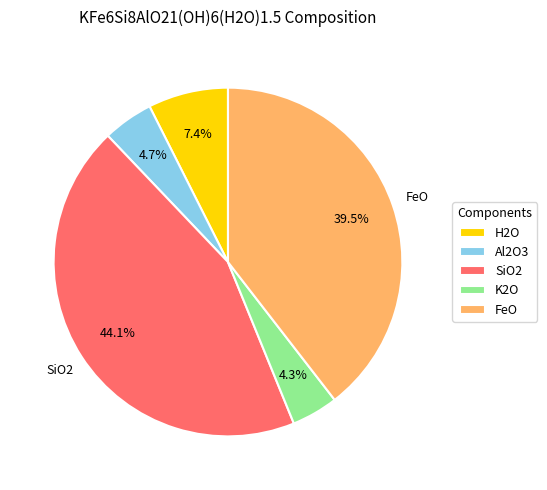

Is it true that H2O is 17% of the pie?

False